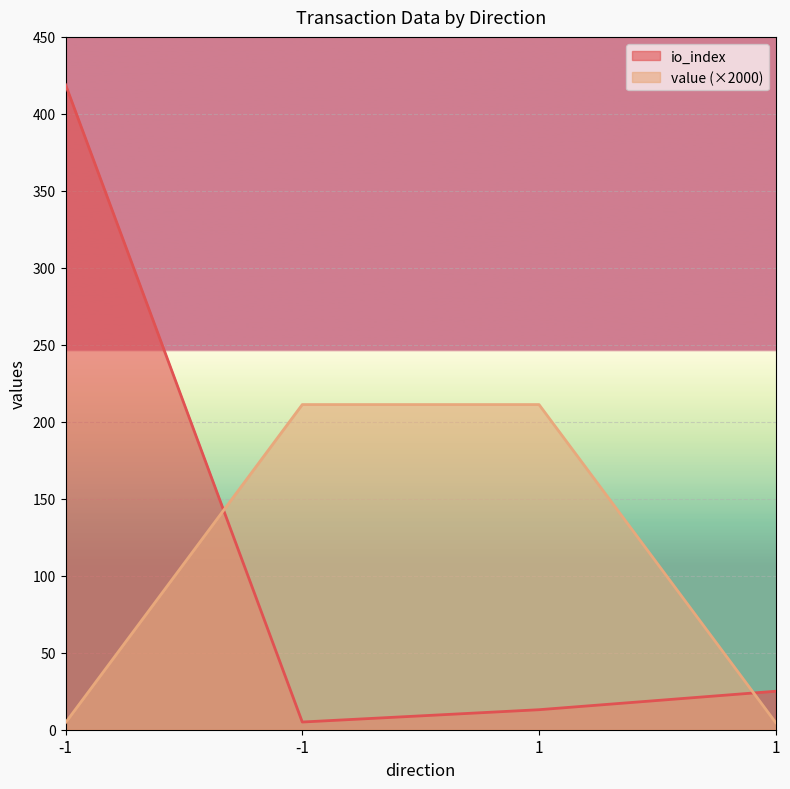

At which label does io_index first exceed 25?

-1